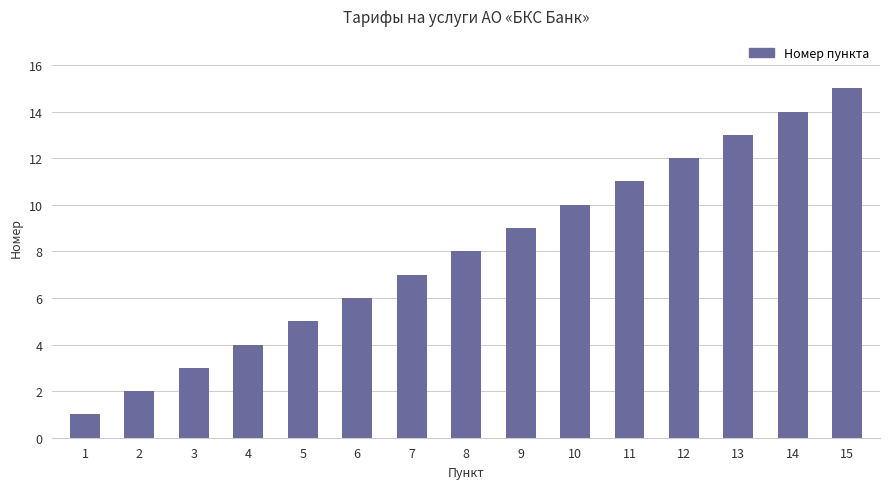

What is the sum of all values?

120